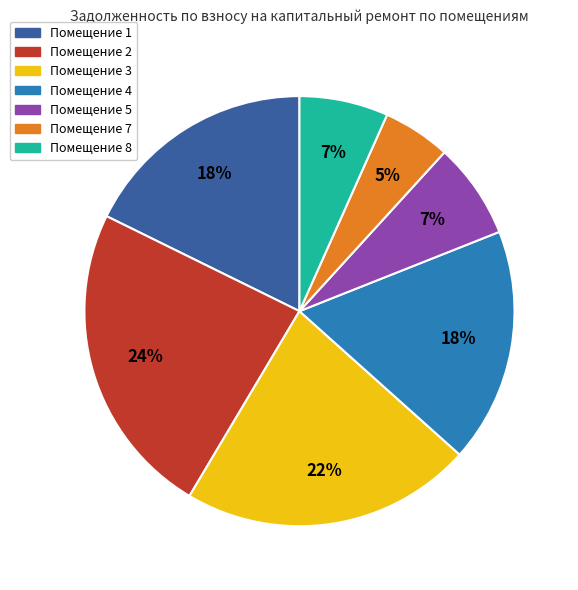

To the nearest percent, what is the difference between the largest and smallest slice percentages?

19%